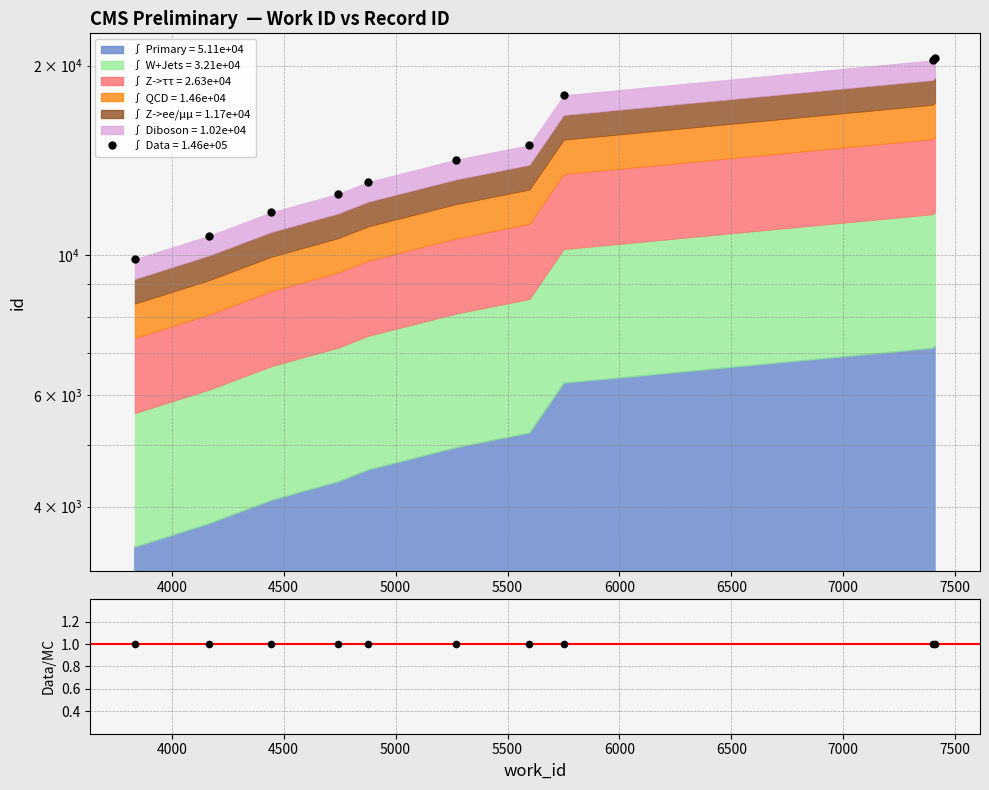

Which series has the largest total across all categories?

Data